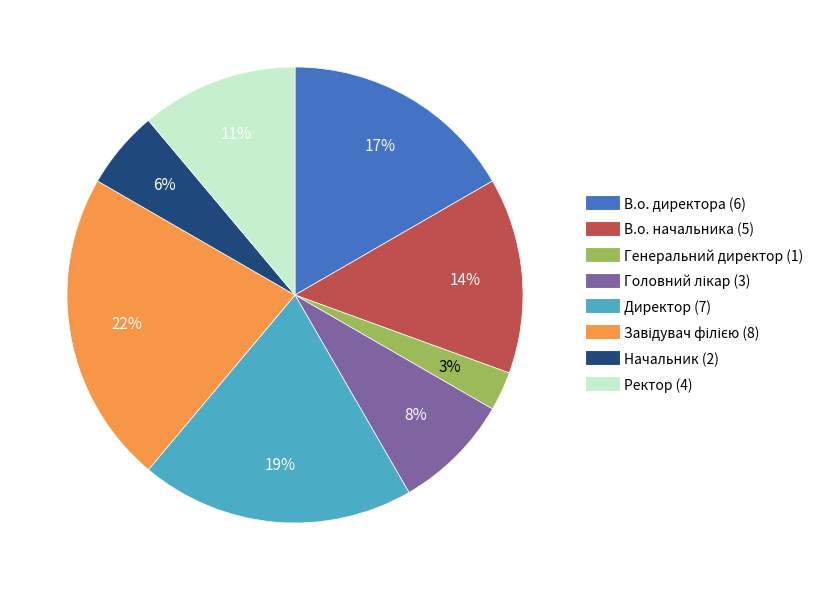

Approximately how many times larger is the value at Начальник compared to Генеральний директор?

2.0